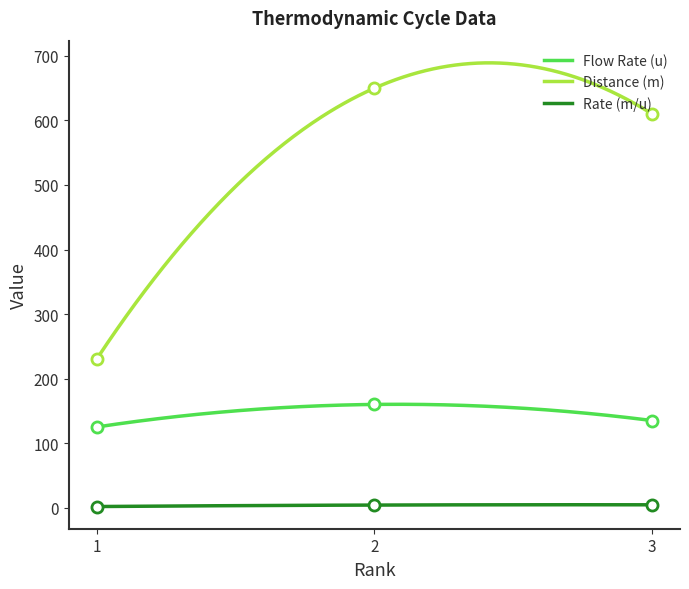

What is the value of the Rate (m/u) point at the 2nd from the left?

4.1